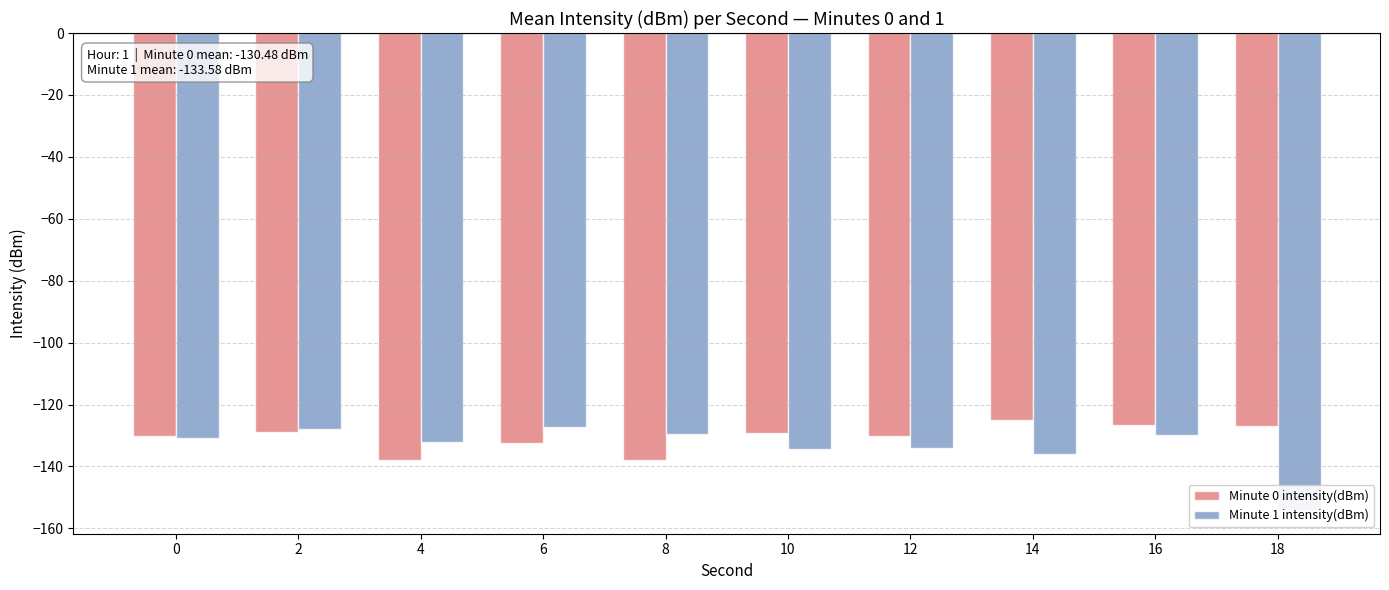

List the labels in order of Minute 0 intensity(dBm) value, largest first.

14, 16, 18, 2, 10, 0, 12, 6, 8, 4